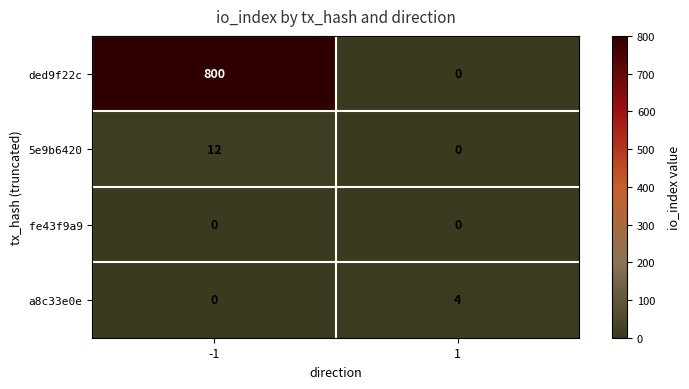

What is the maximum value for a8c33e0e?

4